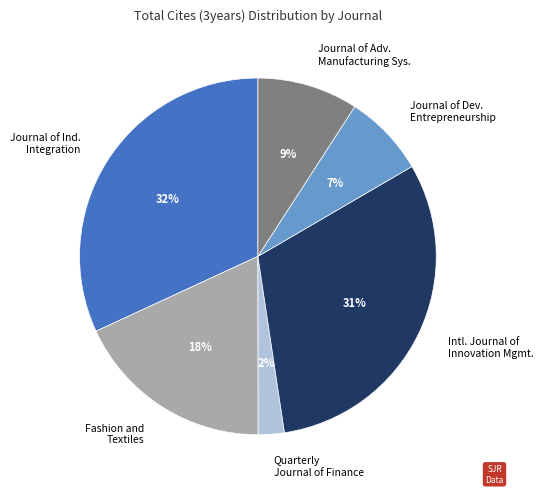

Is the sum of Journal of Dev. Entrepreneurship and Fashion and Textiles greater than half?

No